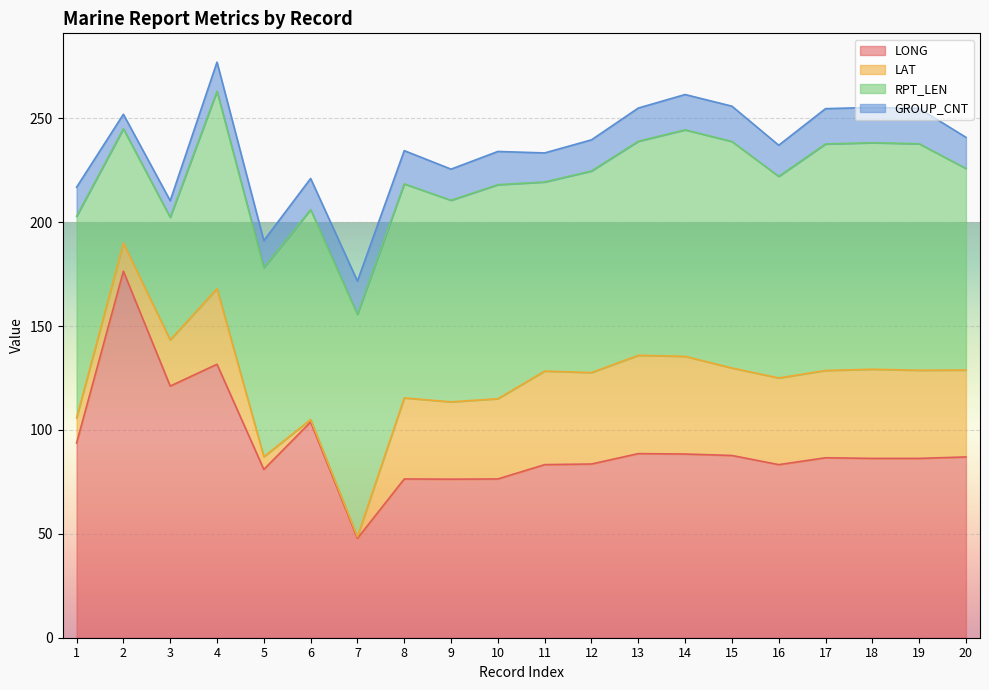

Between 5 and 1, which is larger?

1